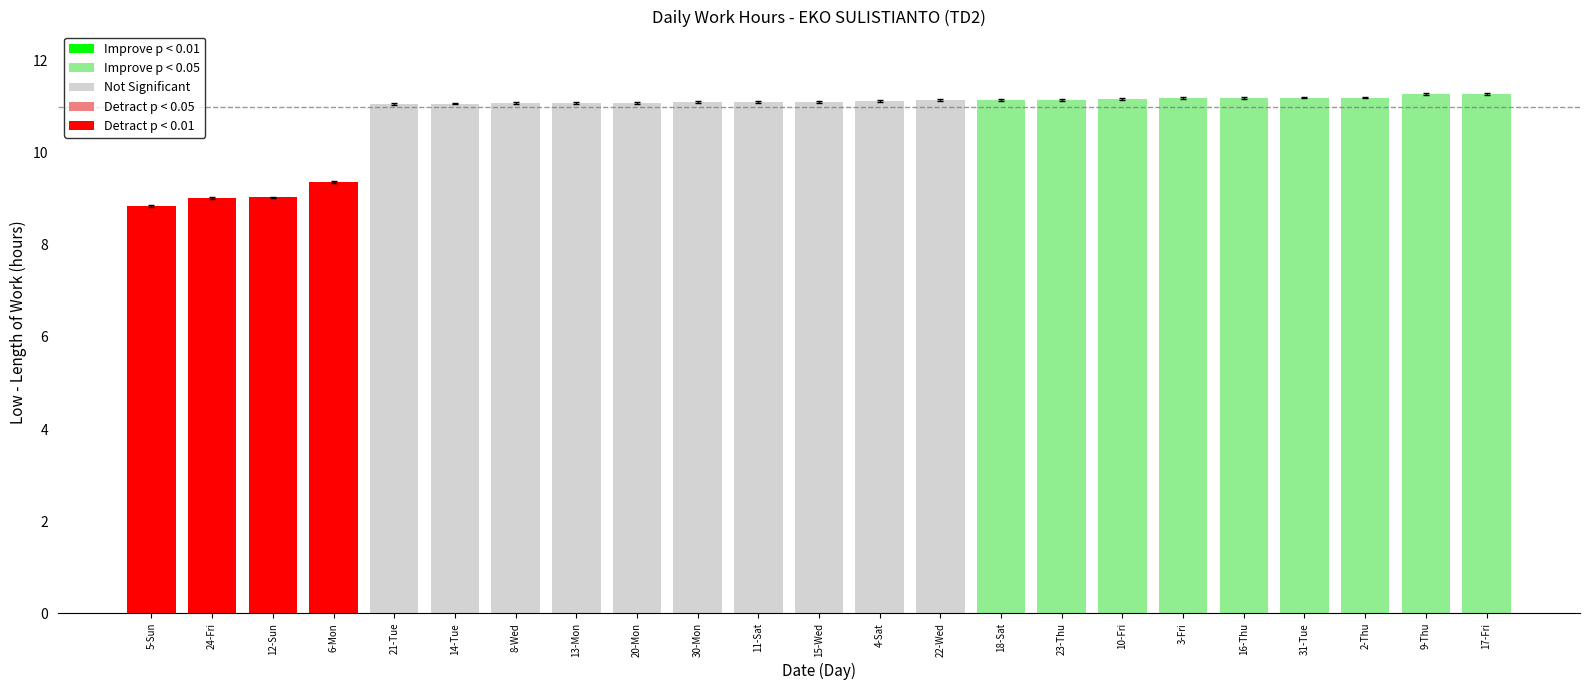

What position from the right is 4-Sat?

11